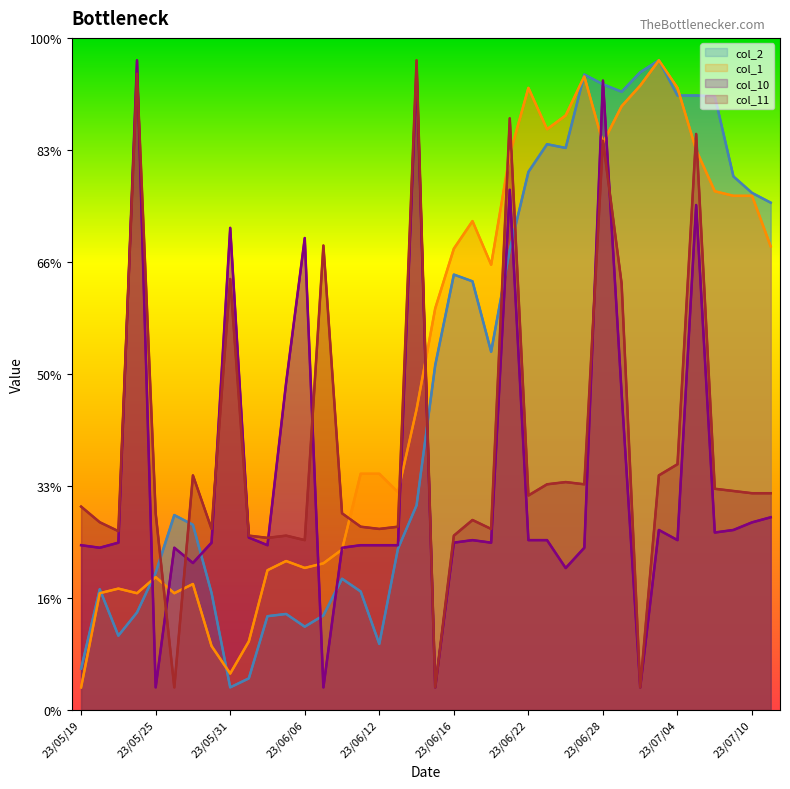

Between 23/06/30 and 23/07/03, which is larger?

23/07/03